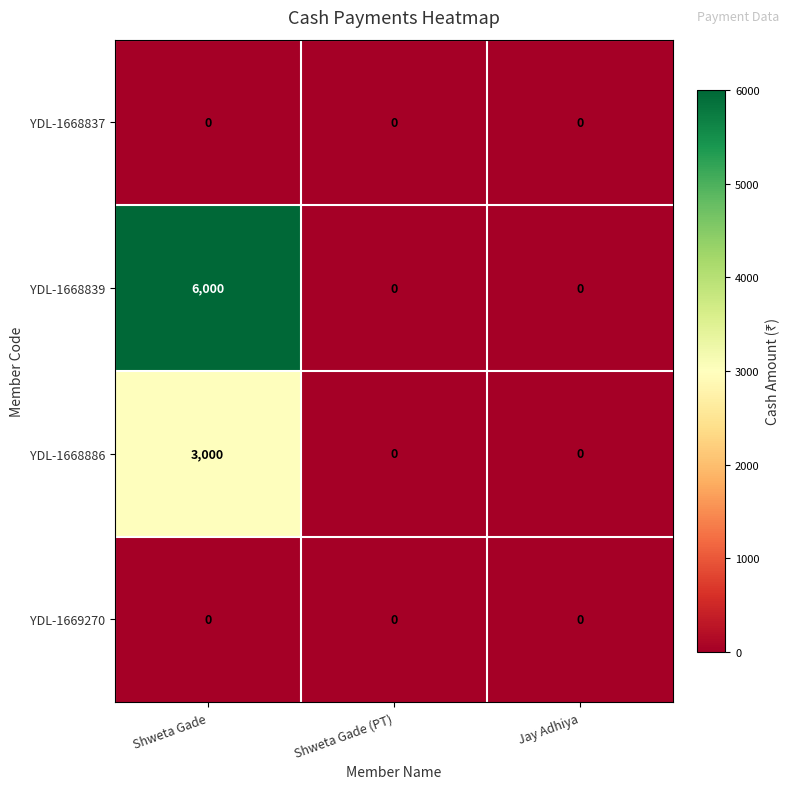

Which series has the widest spread of values?

YDL-1668839